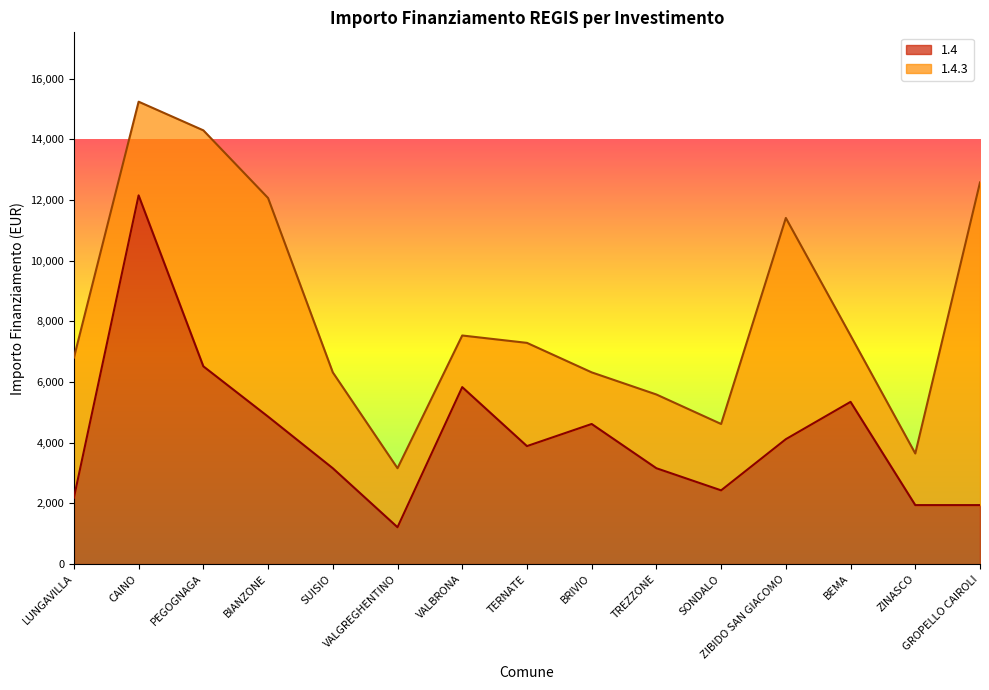

What is the label of the 4th point from the left?

BIANZONE